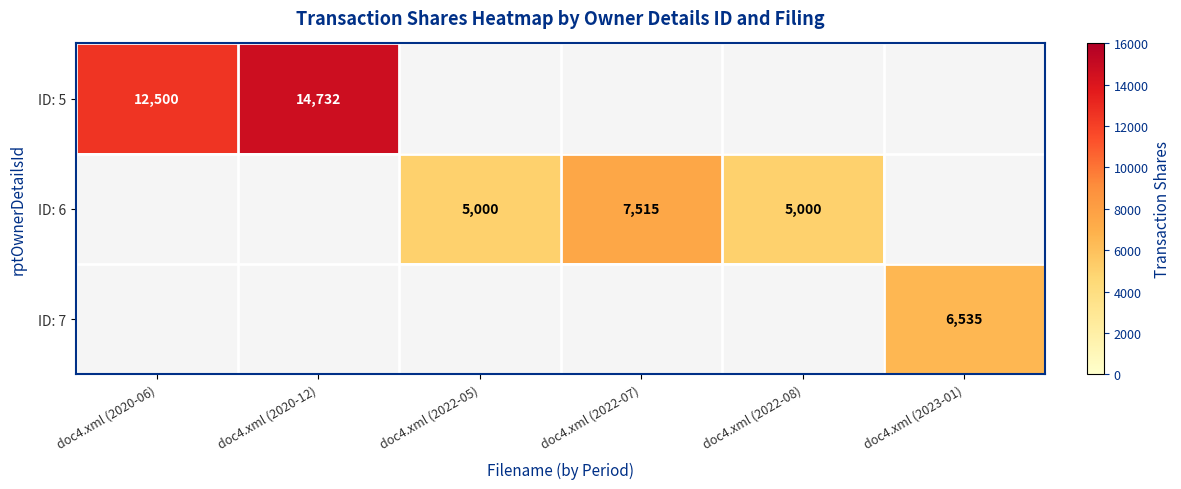

Which has a higher value, doc4.xml (2022-07) or doc4.xml (2020-06)?

doc4.xml (2020-06)